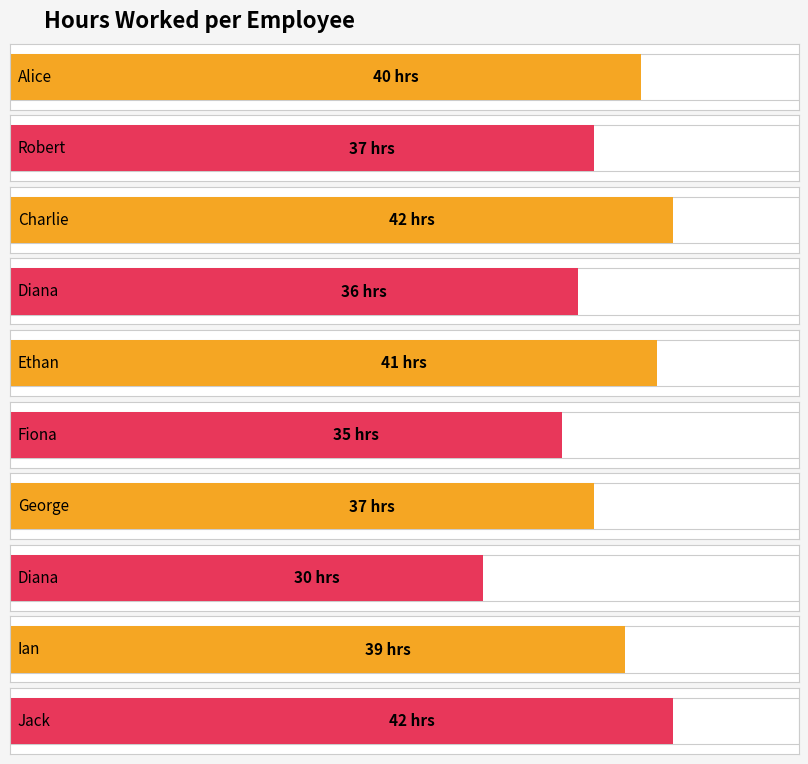

The chart shows a value of 41 at Ethan. True or false?

True